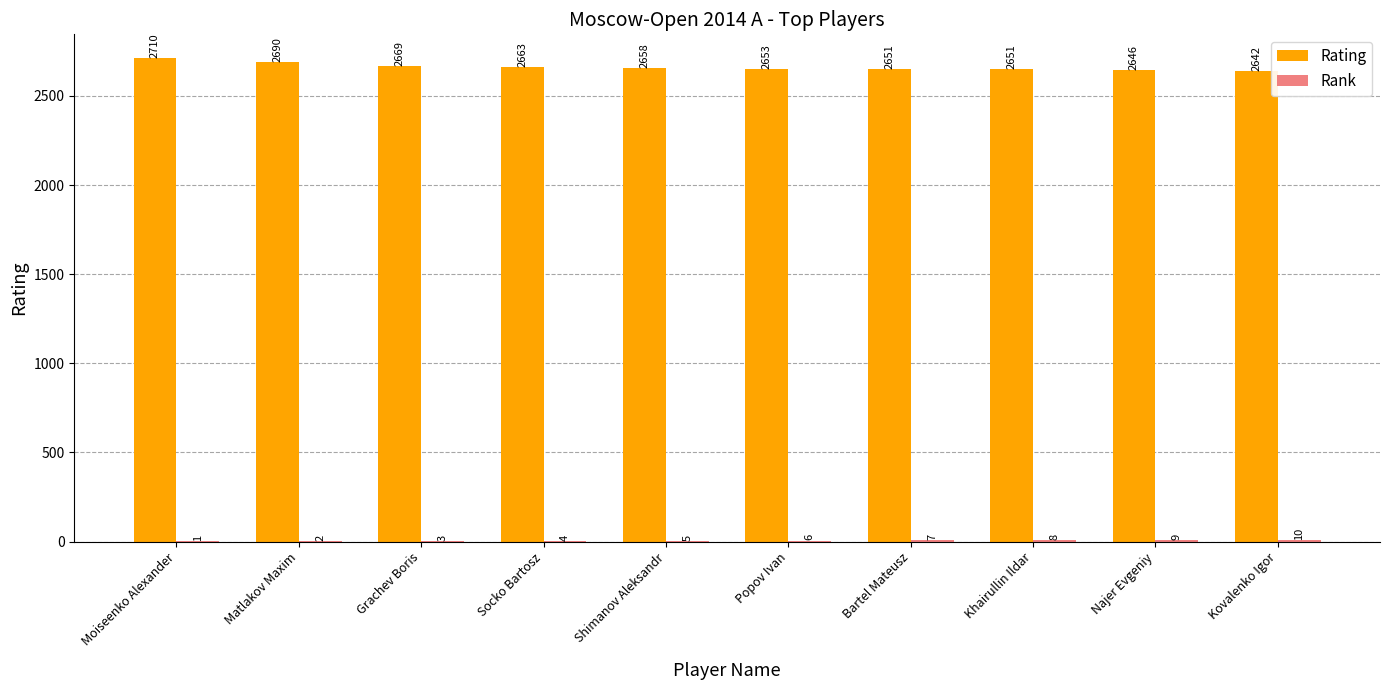

What is the highest value of the Rating series?

2710